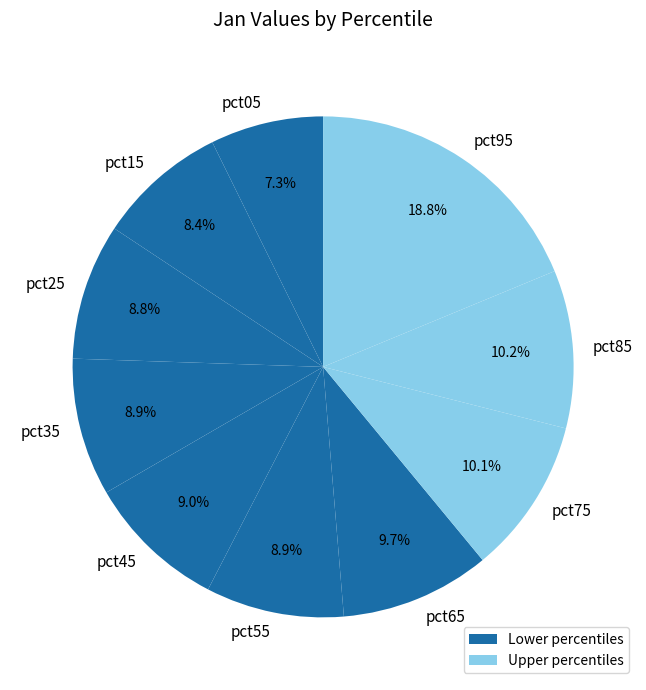

How many slices are in this pie chart?

10